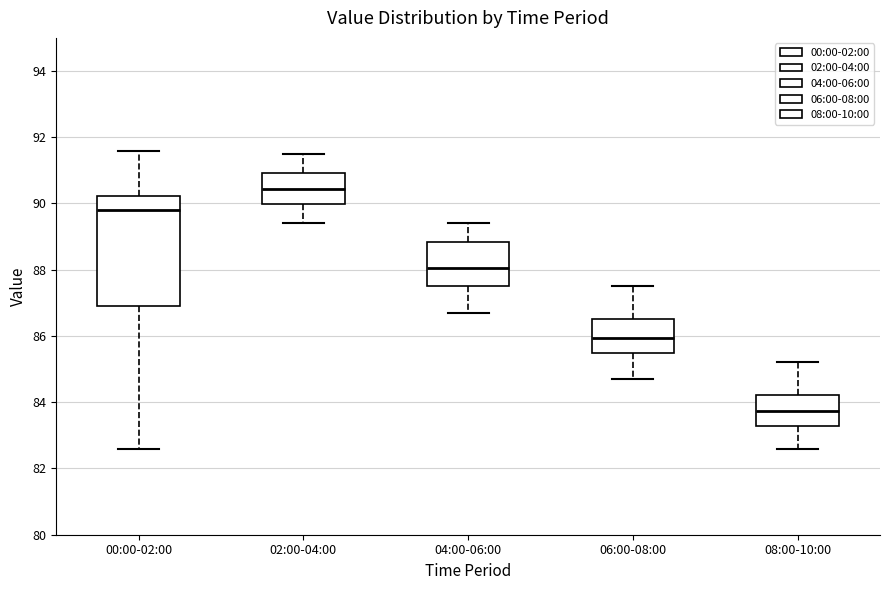

Reading left to right, transcribe this box plot: for each box, give where its median line is, the range the box spans, and where its two whiskers end, as read against the y-axis. The values are not printed on the chart, so give them approximately, as read against the axis.

00:00-02:00: median 89.8, box 87.0 to 90.2, whiskers 82.6 to 91.6
02:00-04:00: median 90.4, box 90.0 to 91.0, whiskers 89.4 to 91.6
04:00-06:00: median 88.0, box 87.6 to 88.8, whiskers 86.8 to 89.4
06:00-08:00: median 86.0, box 85.4 to 86.6, whiskers 84.8 to 87.6
08:00-10:00: median 83.8, box 83.2 to 84.2, whiskers 82.6 to 85.2